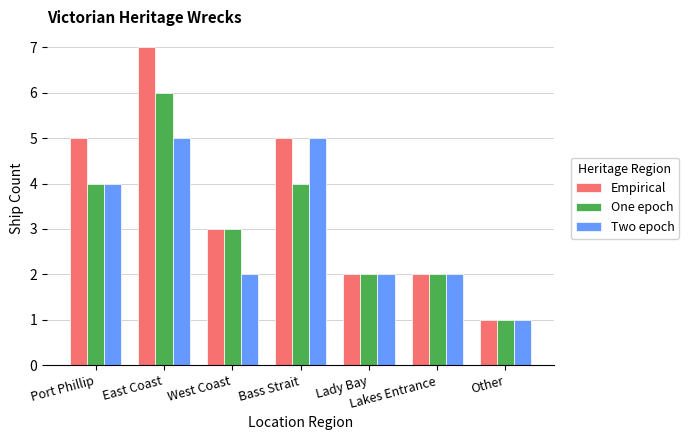

At which category does the chart reach its minimum across all series?

Other